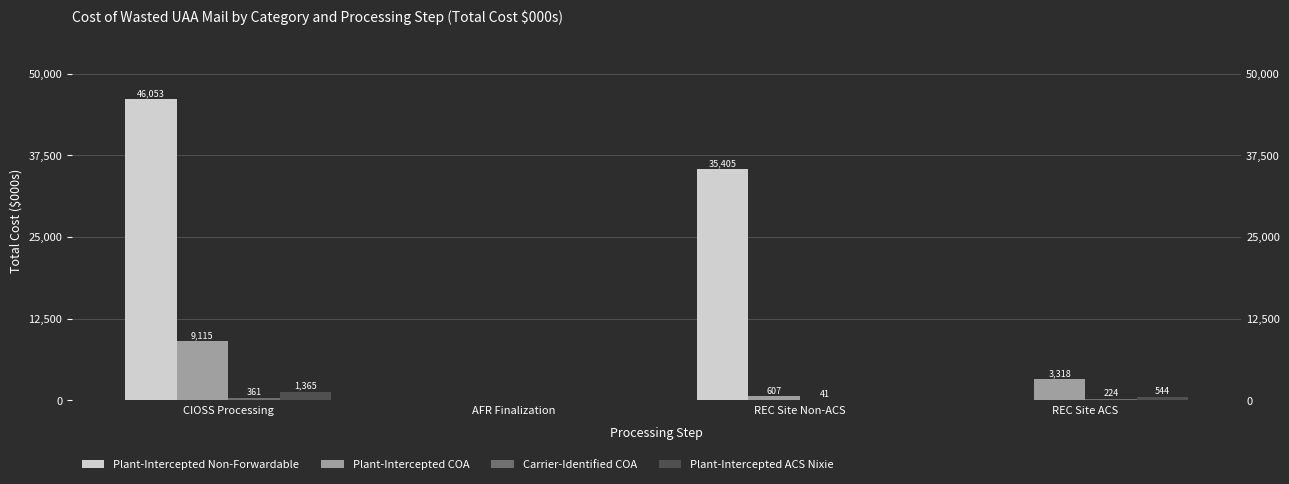

List the series in order of their peak value, highest first.

Plant-Intercepted Non-Forwardable, Plant-Intercepted COA, Plant-Intercepted ACS Nixie, Carrier-Identified COA